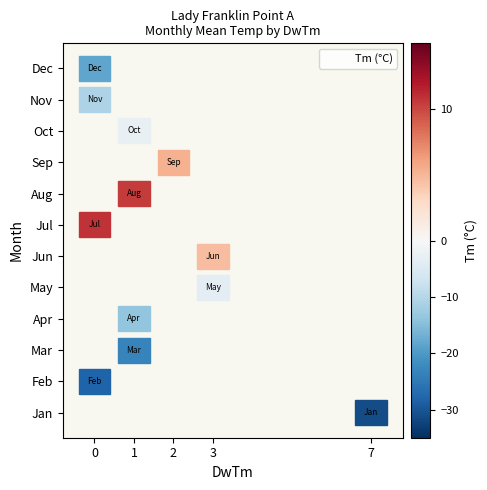

Which category has the lowest value across all series?

7